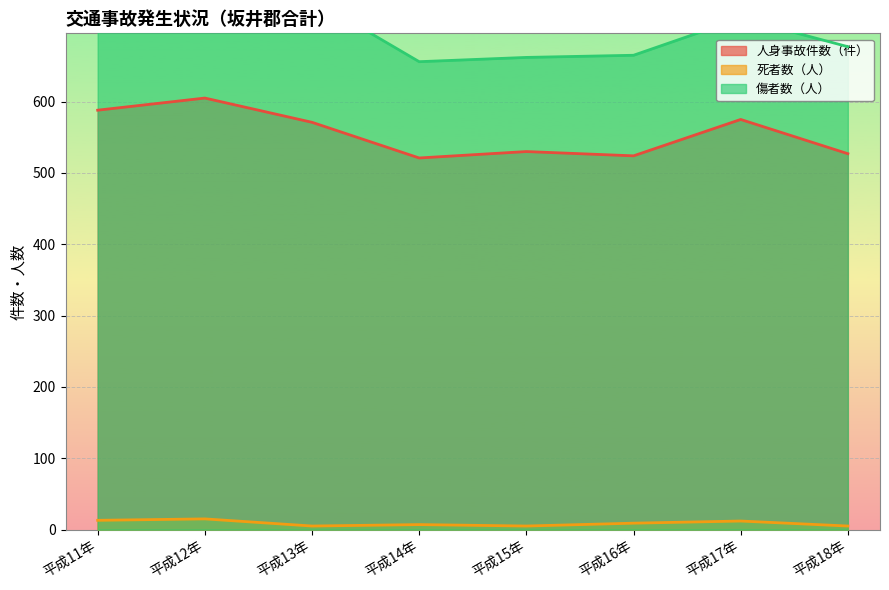

At 平成15年, list the series in order from smallest to largest.

死者数（人）, 人身事故件数（件）, 傷者数（人）